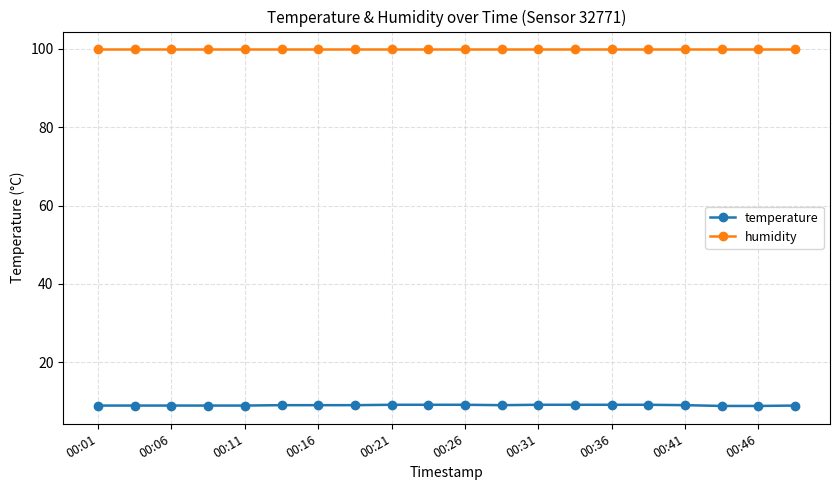

What is the maximum value shown in the chart?

99.9